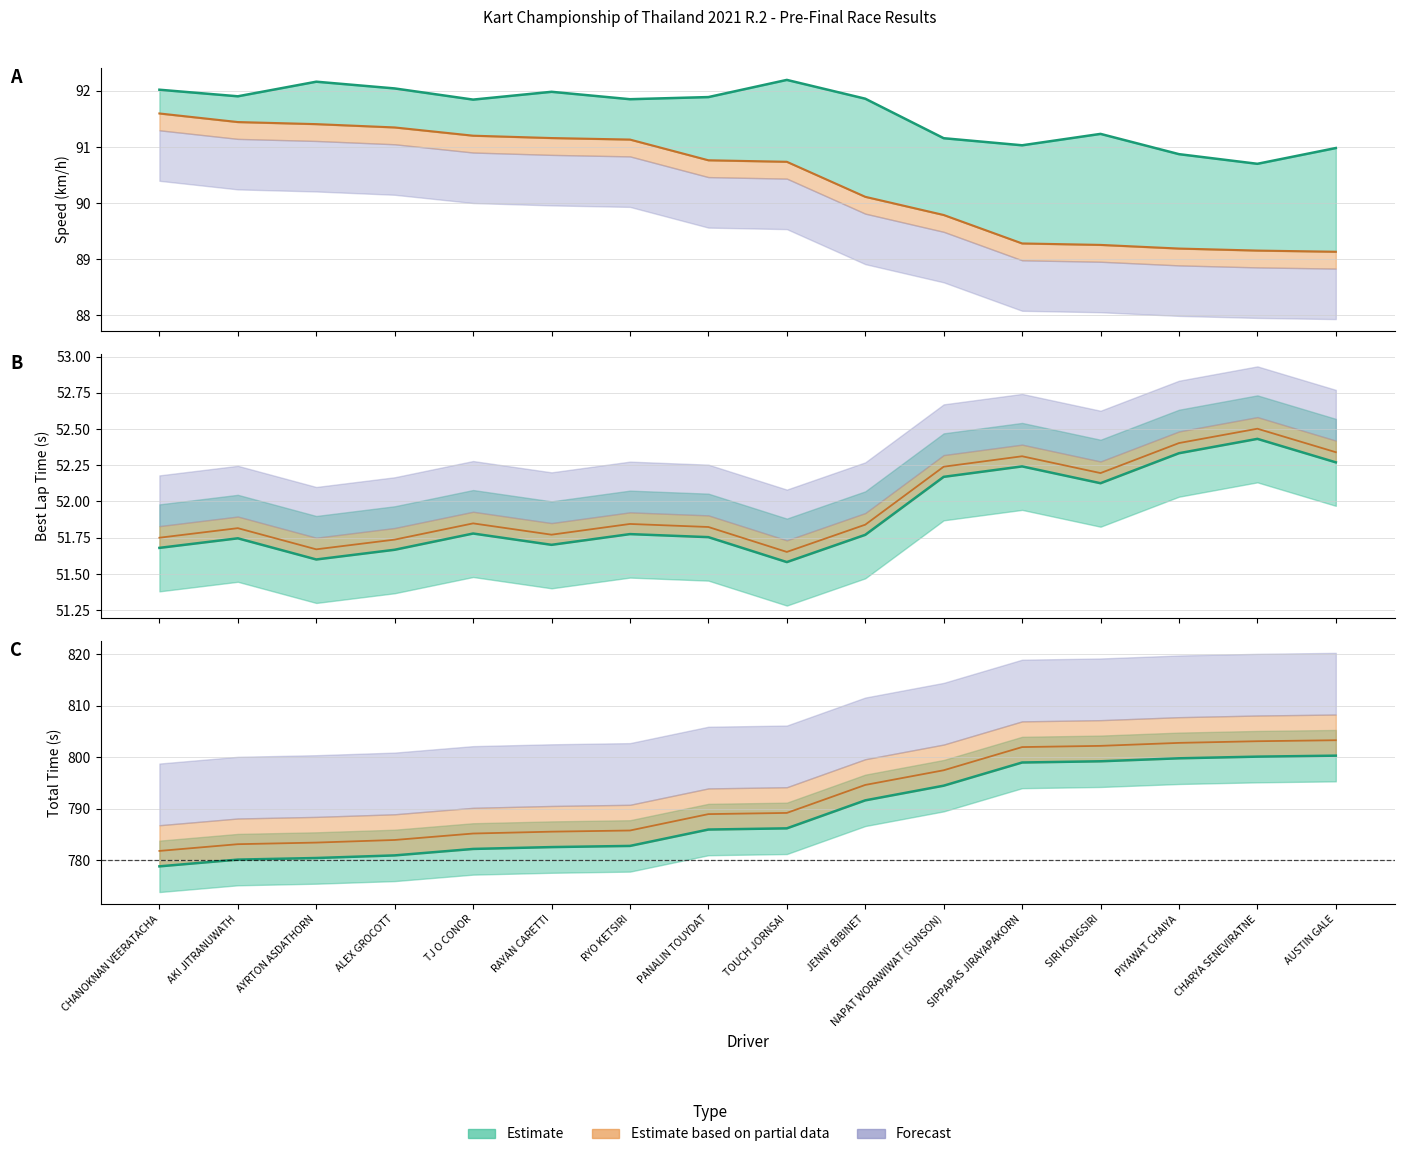

Does the chart display data point markers on the line(s)?

No